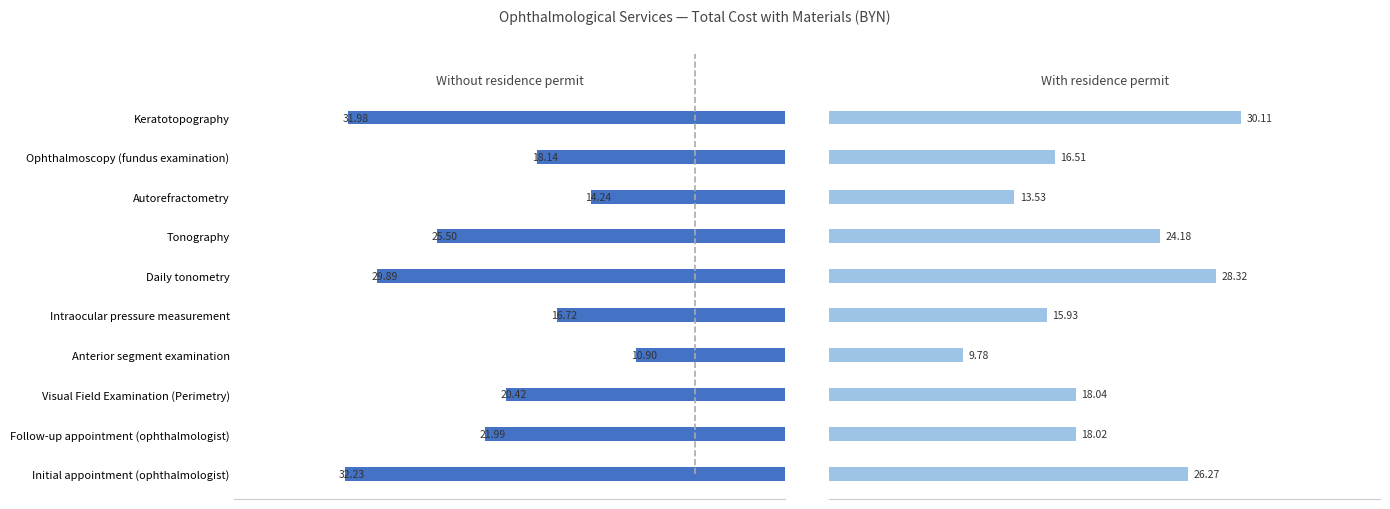

The value of With residence permit at Follow-up appointment (ophthalmologist) is 27.5. True or false?

False